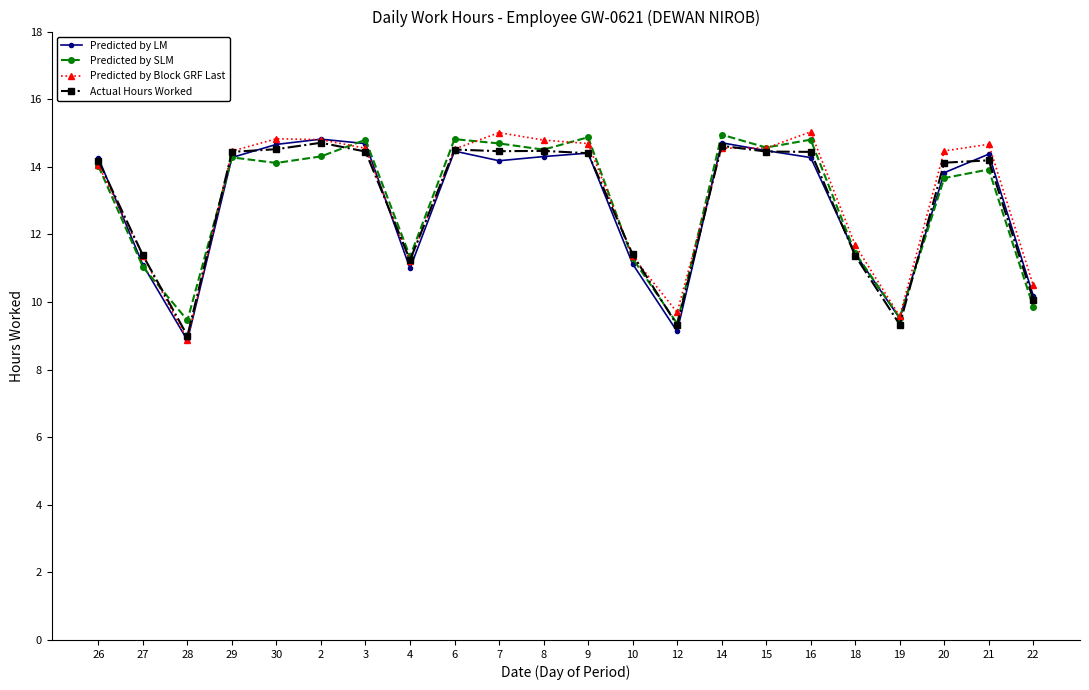

What is the label of the 18th point from the left?

18